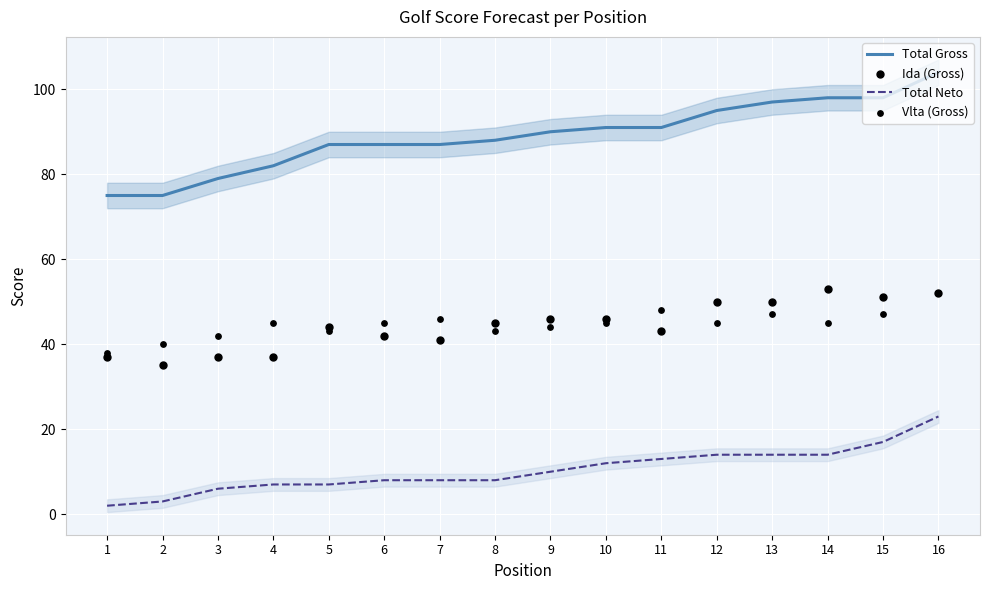

Which series reaches the minimum Y coordinate?

Total Neto